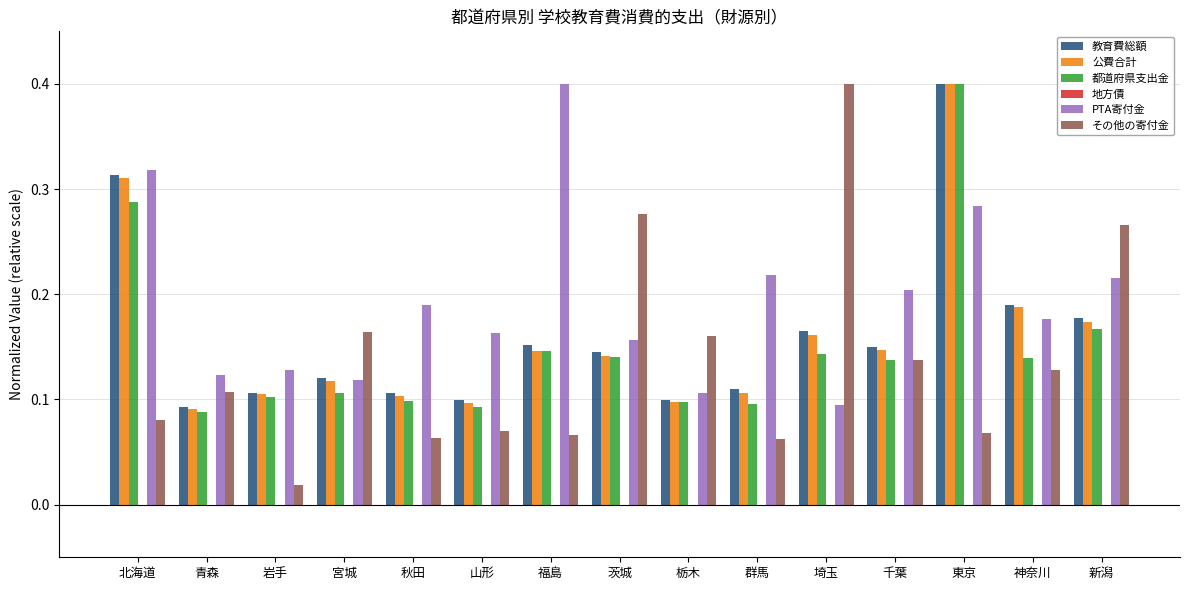

What is the label of the 6th bar from the right?

群馬